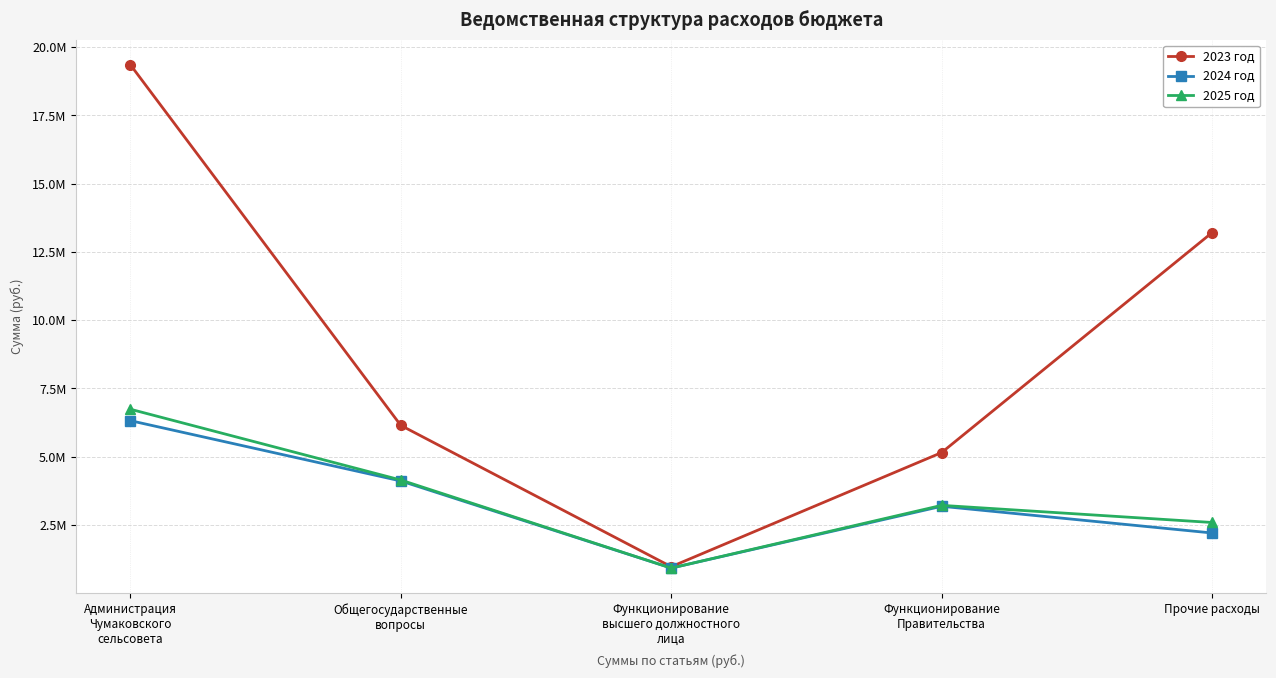

What is the sum of the 2025 год values at Функционирование
высшего должностного
лица and Прочие расходы?

3514279.0